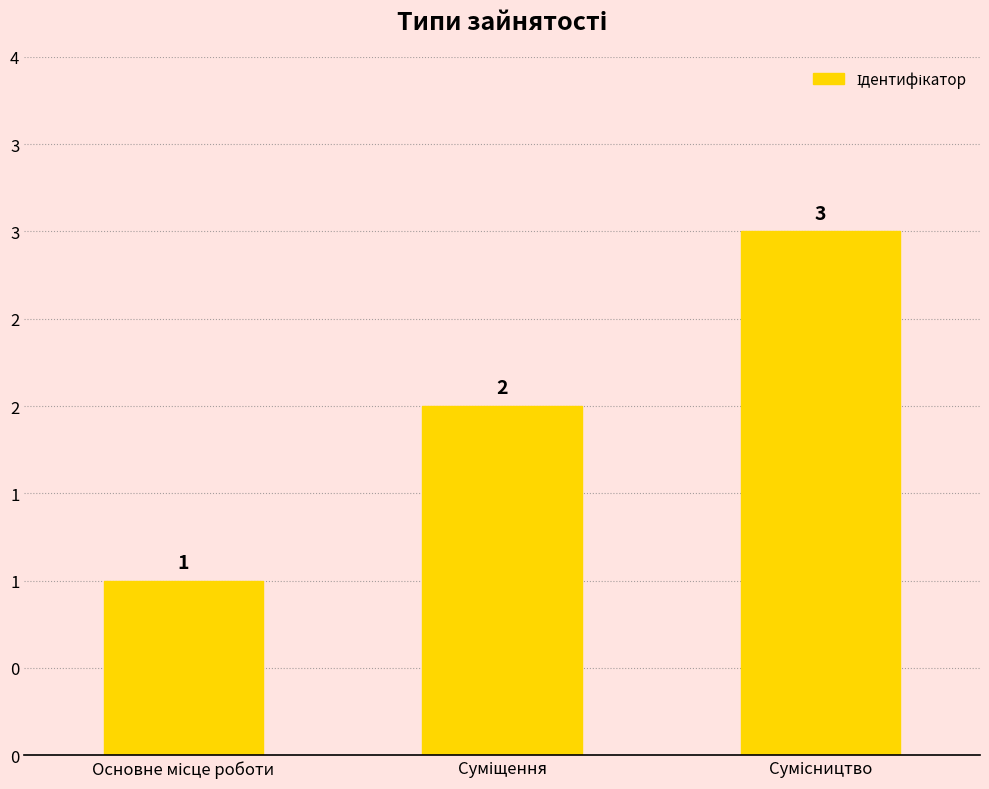

Read the value at Сумісництво.

3